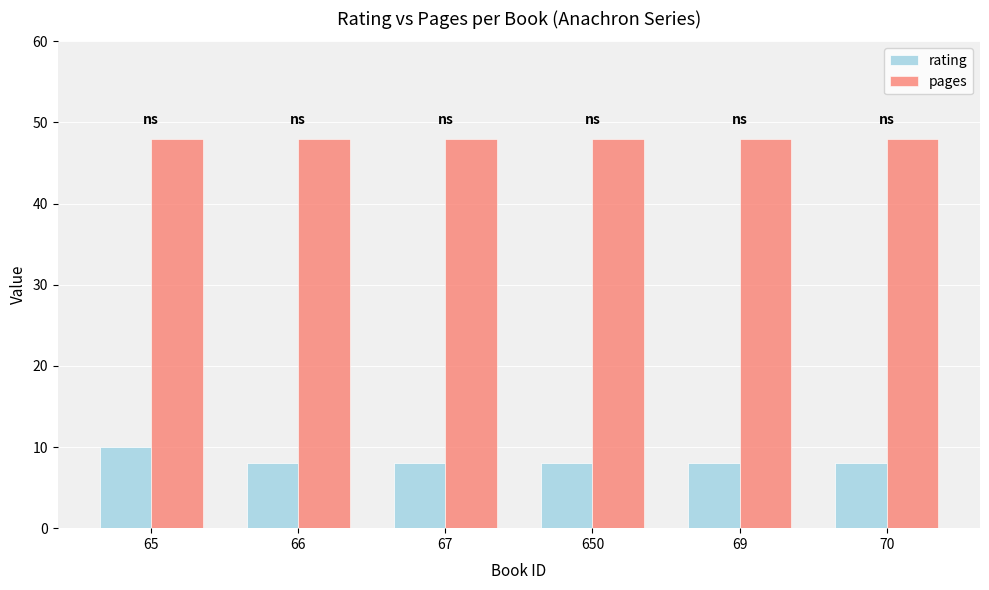

Is it true that rating equals 10 at 65?

True